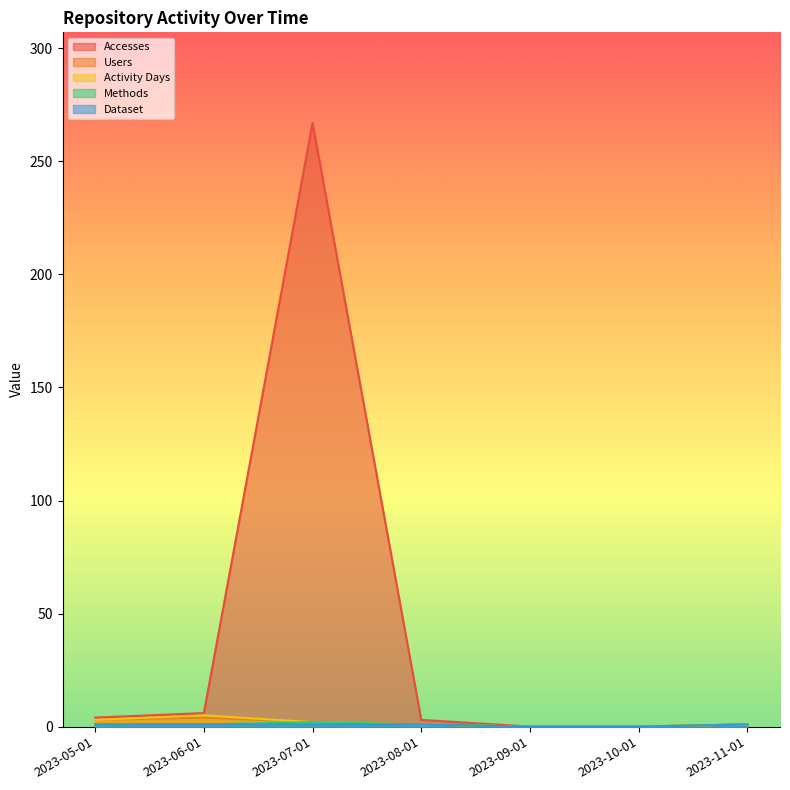

How many distinct data groups are displayed?

5